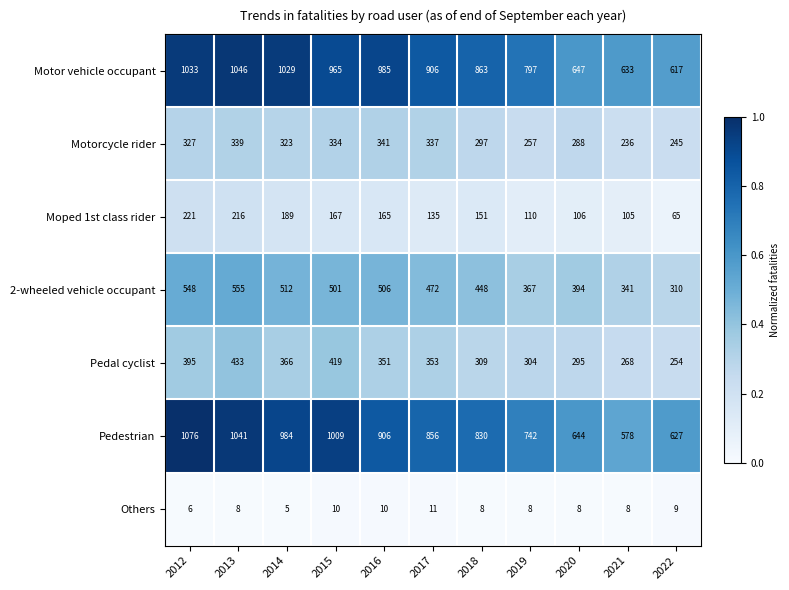

At how many categories does at least one series exceed 800?

7